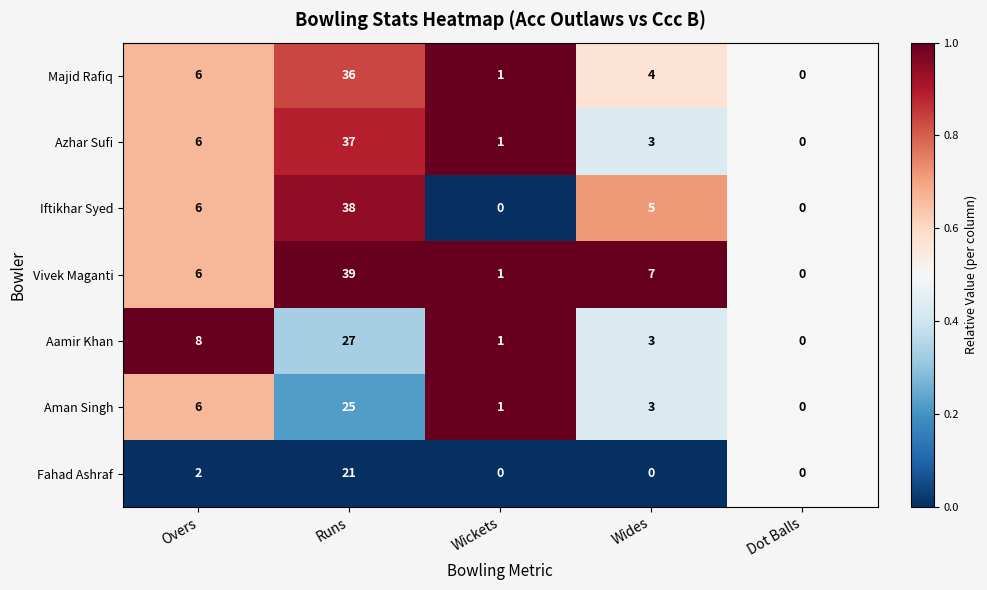

The Fahad Ashraf series shows 8 at Dot Balls. True or false?

False